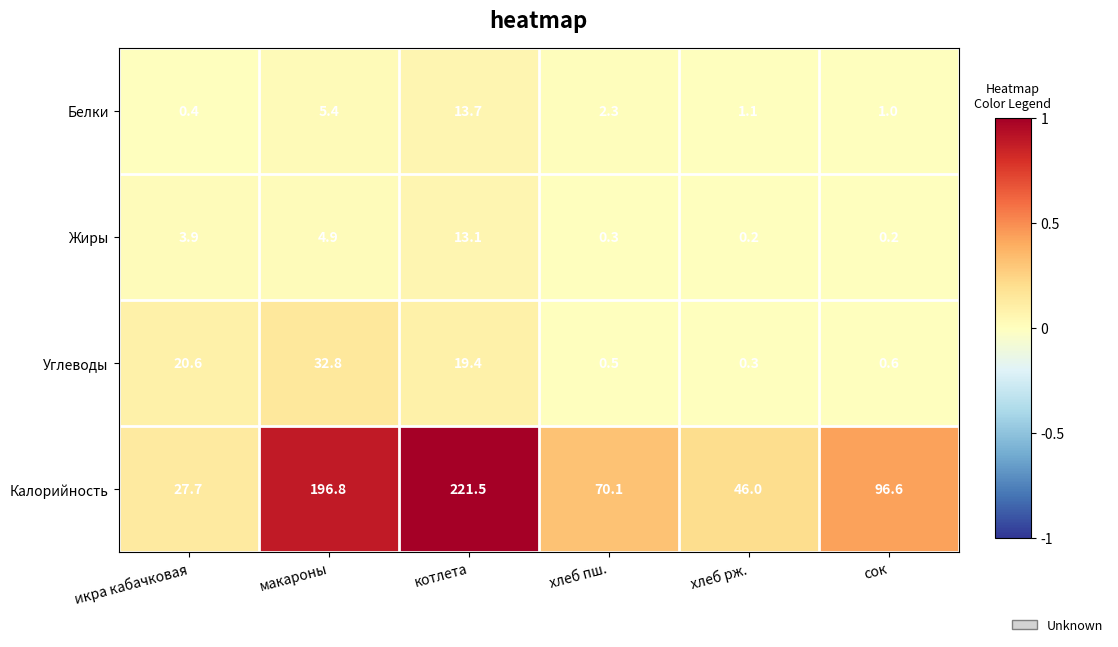

Reading left to right, list all the values displayed in this chart.

Белки: 0.4	5.4	13.7	2.3	1.1	1.0
Жиры: 3.9	4.9	13.1	0.3	0.2	0.2
Углеводы: 20.6	32.8	19.4	0.5	0.3	0.6
Калорийность: 27.7	196.8	221.5	70.1	46.0	96.6